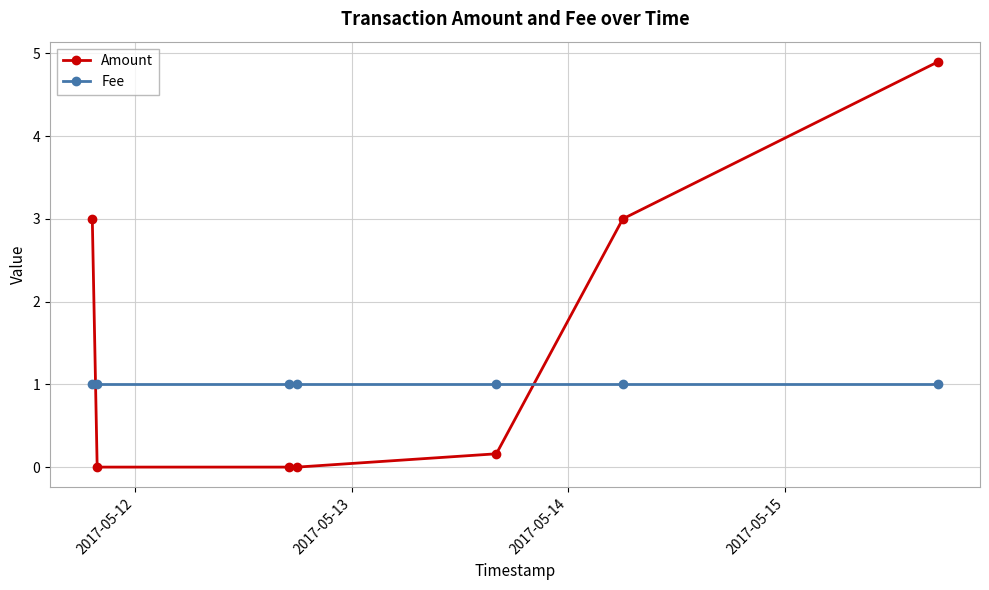

Which series has the largest range (max minus min)?

Amount